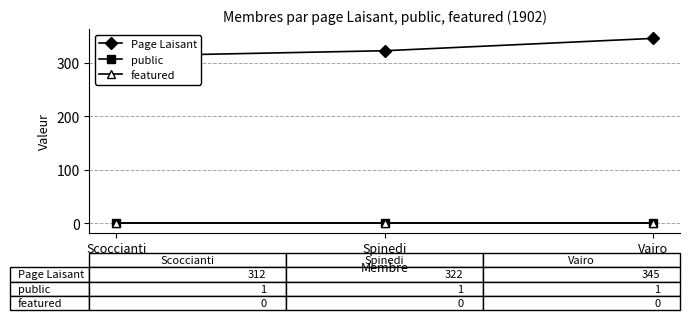

How many distinct data groups are displayed?

3